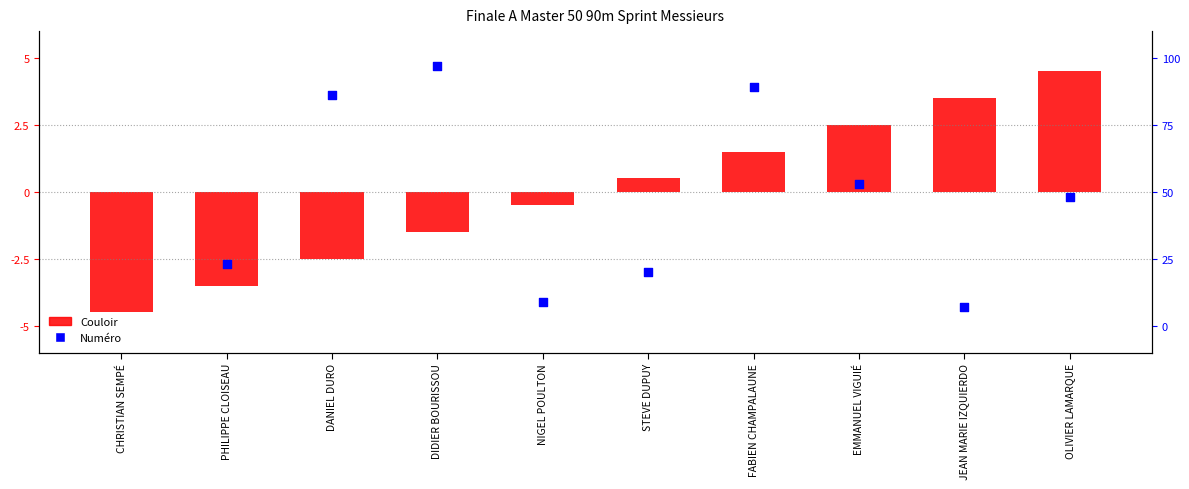

Which series contains the lowest Y value?

Couloir (centered)